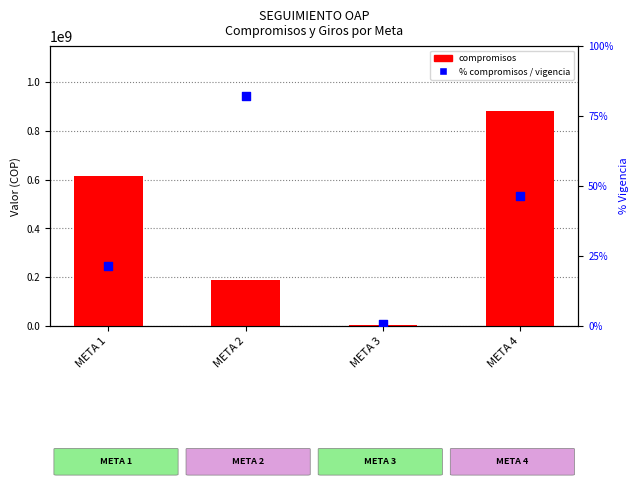

Which series has the largest Y range (max minus min)?

COMPROMISOS